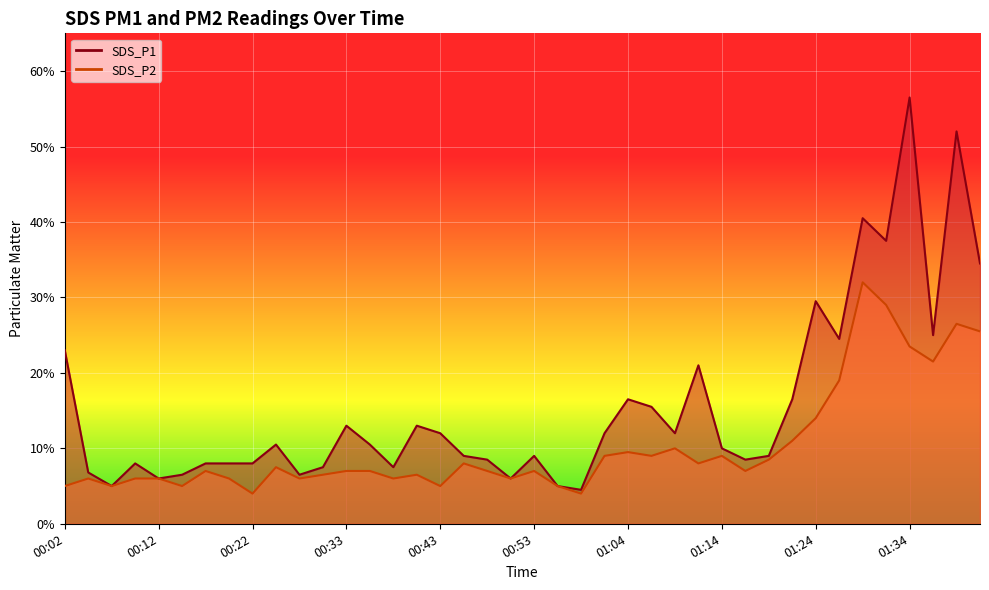

Is it true that SDS_P1 equals 0.1 at 00:07?

False